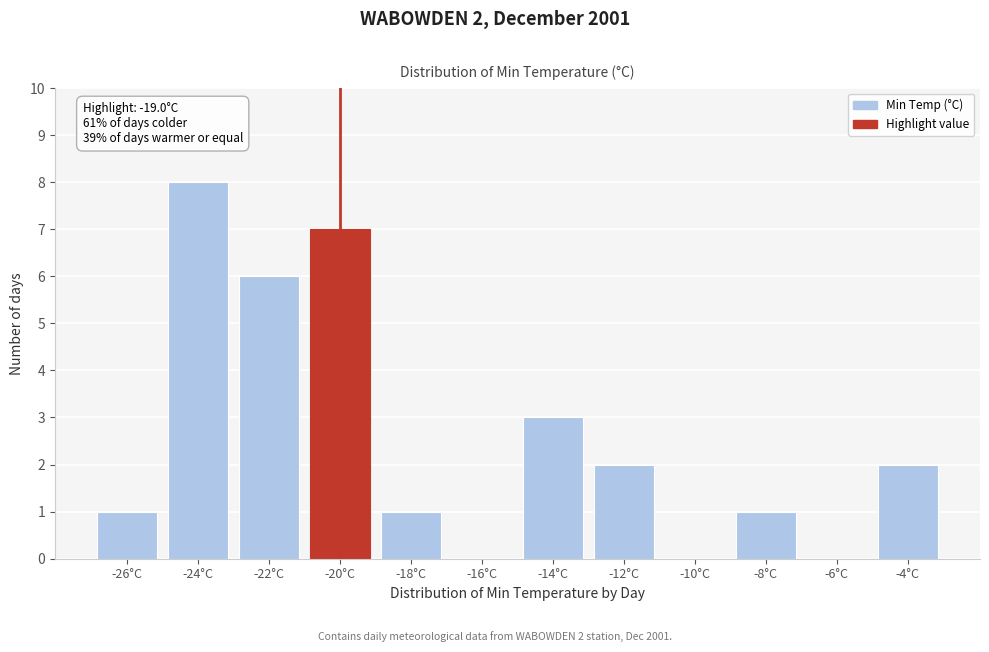

Reading left to right, what are all the values shown in this chart?

-26°C=1	-24°C=8	-22°C=6	-20°C=7	-18°C=1	-16°C=0	-14°C=3	-12°C=2	-10°C=0	-8°C=1	-6°C=0	-4°C=2